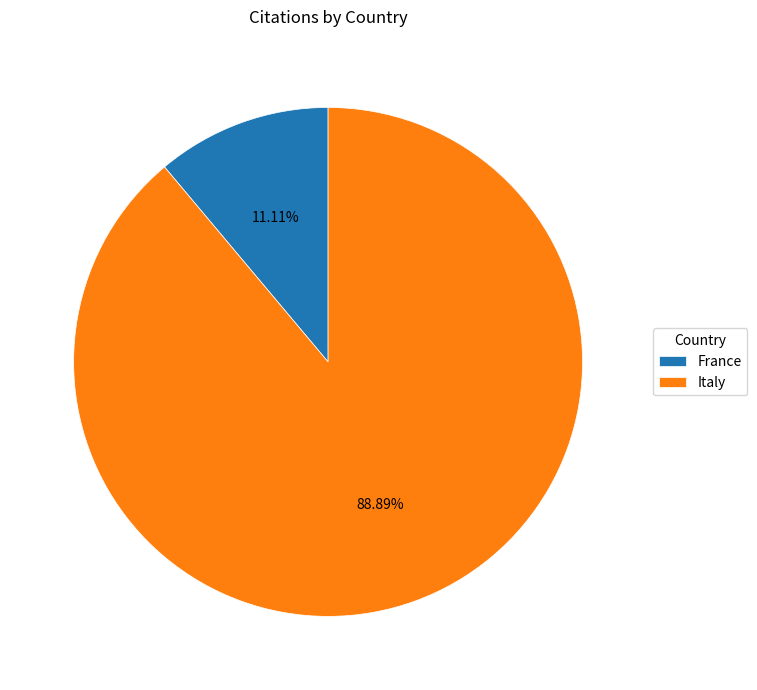

Rank the categories by value from highest to lowest.

Italy, France